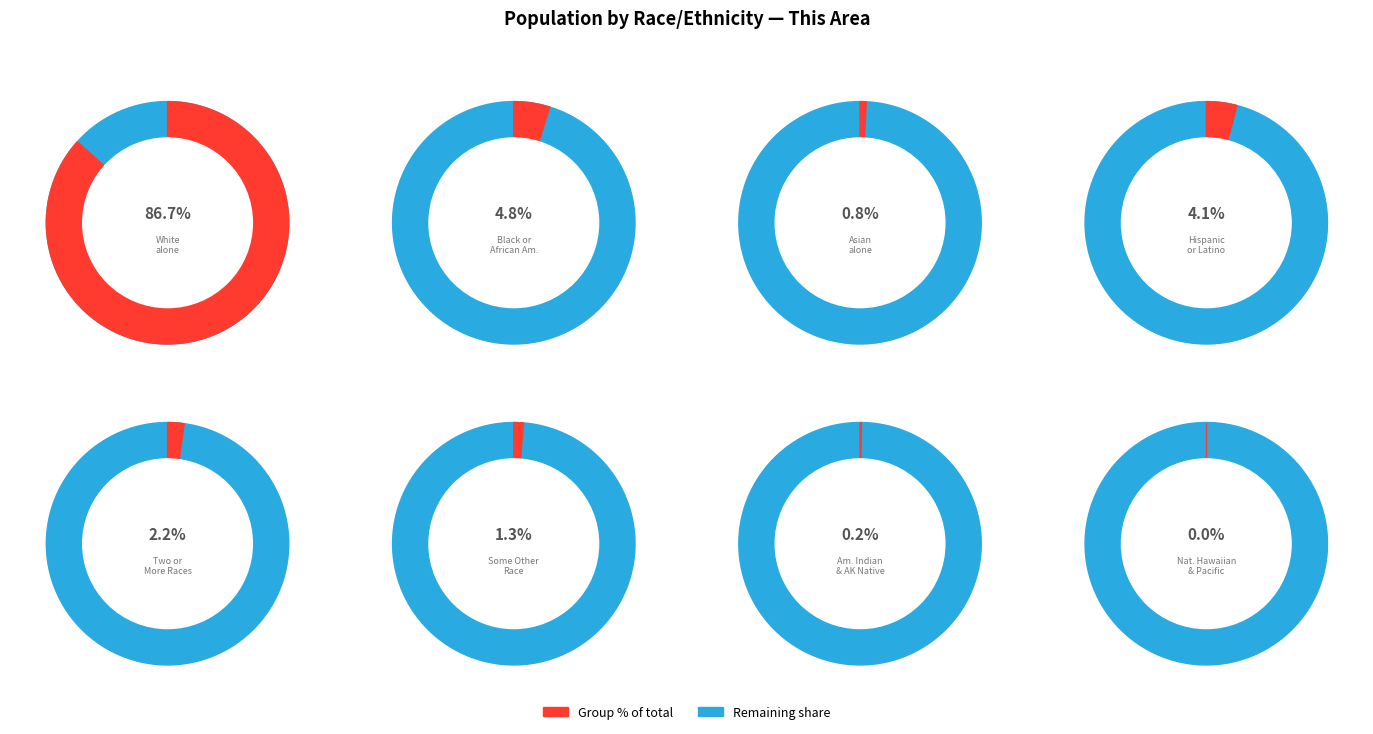

Is the sum of Hispanic or Latino and American Indian and Alaska Native greater than half?

No